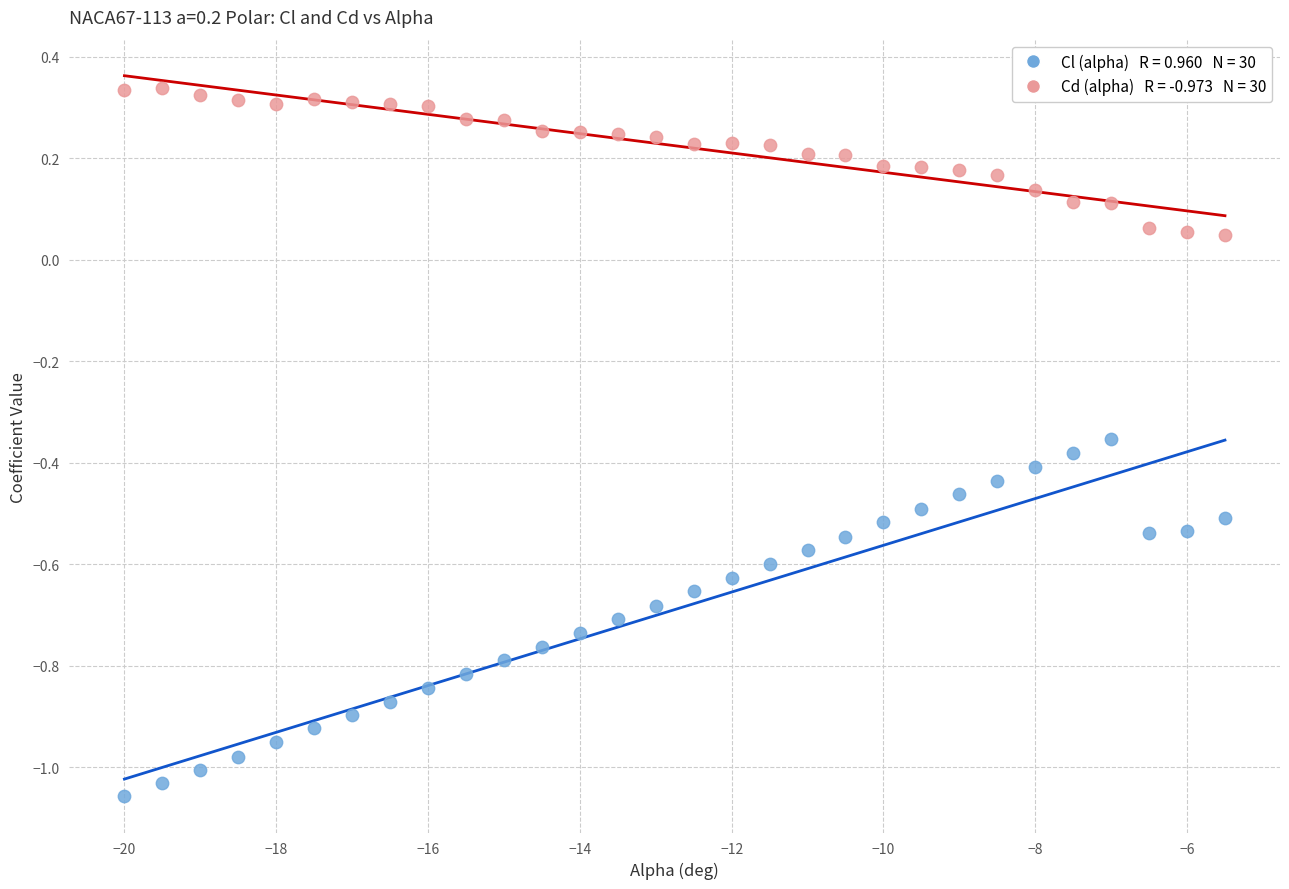

Across all data points, what is the range of X values (max minus min)?

14.5